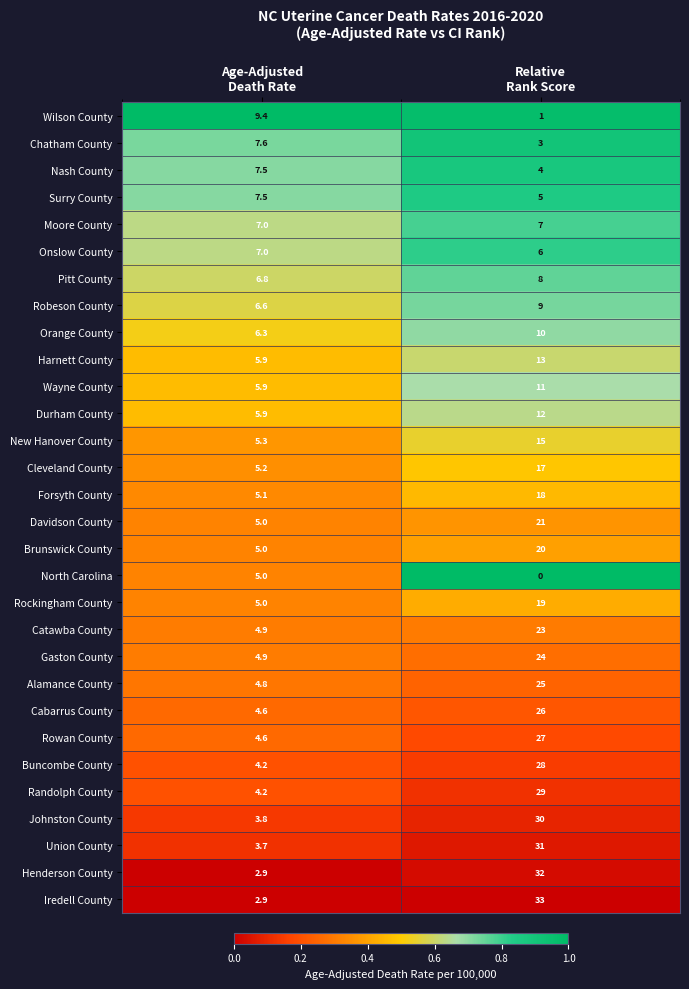

What is the total value across all series at Age-Adjusted
Death Rate?

164.5